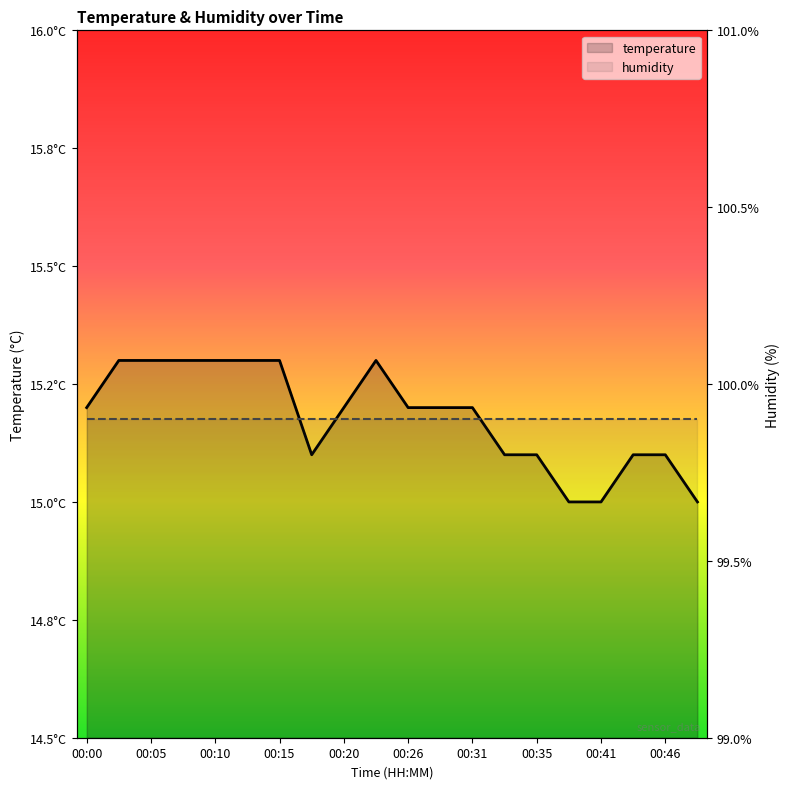

The value of temperature at 00:20 is 5.3. True or false?

False